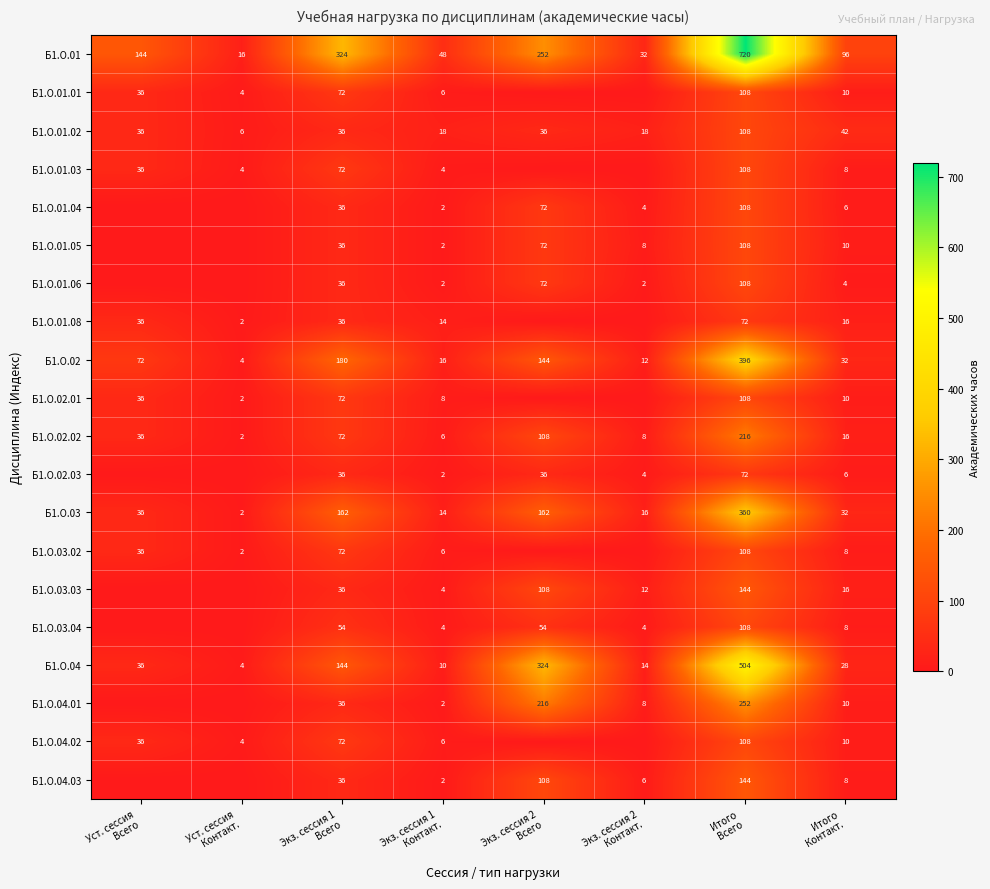

What is the spread (max minus min) of values at Итого
Всего?

648